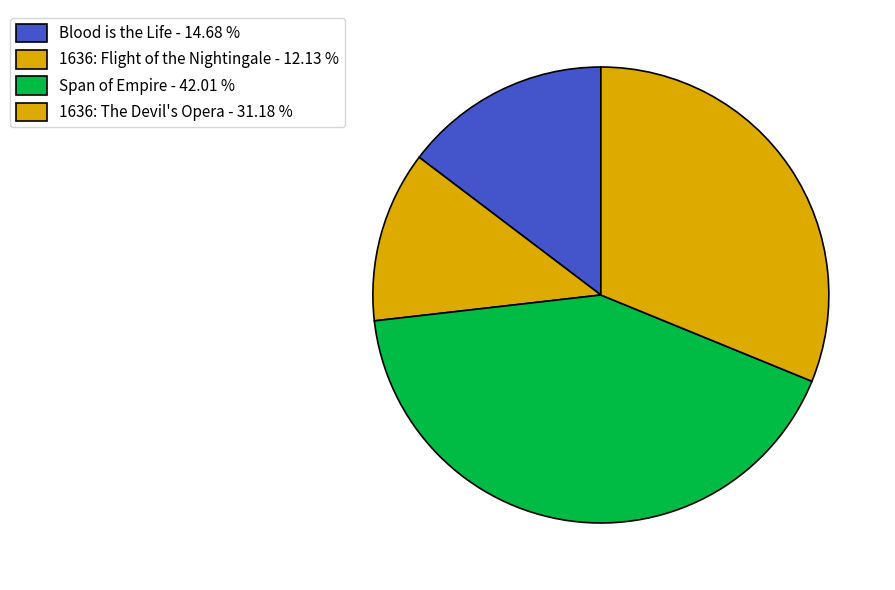

Count the number of slices in the pie.

4